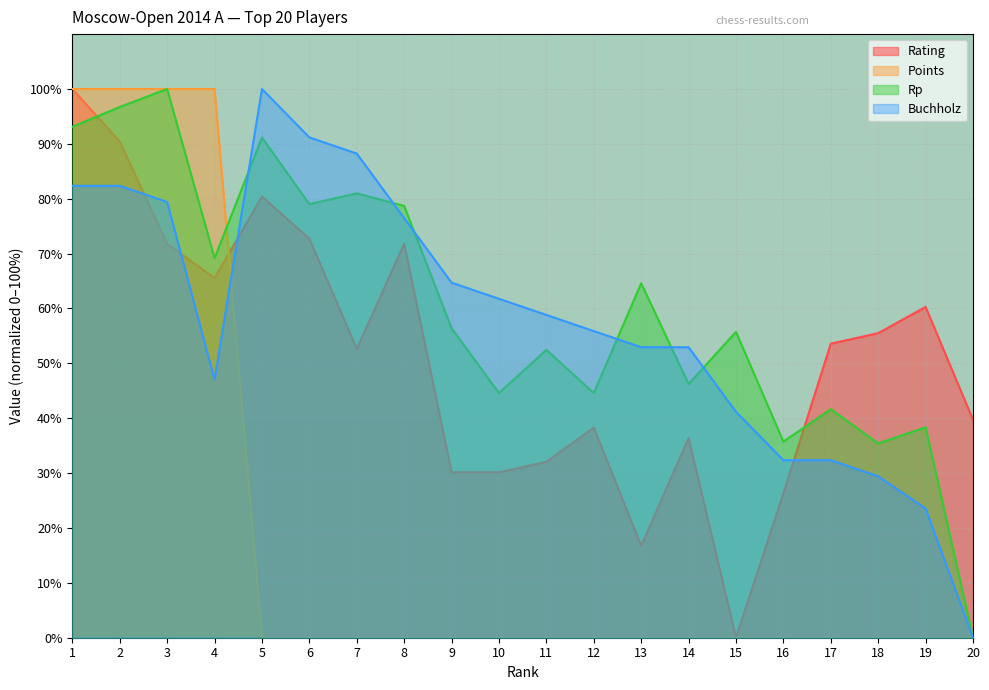

Which series has the largest total across all categories?

Rp